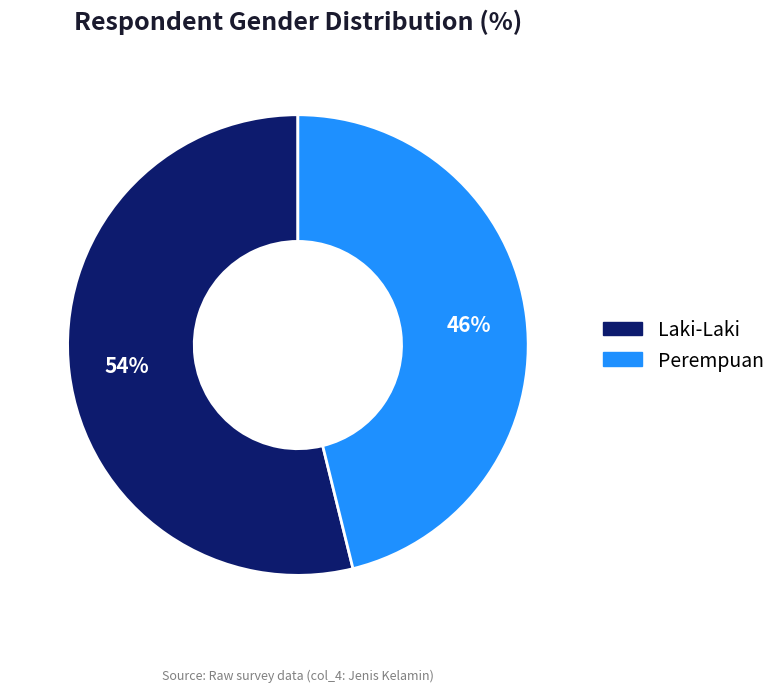

How many segments does this pie chart have?

2